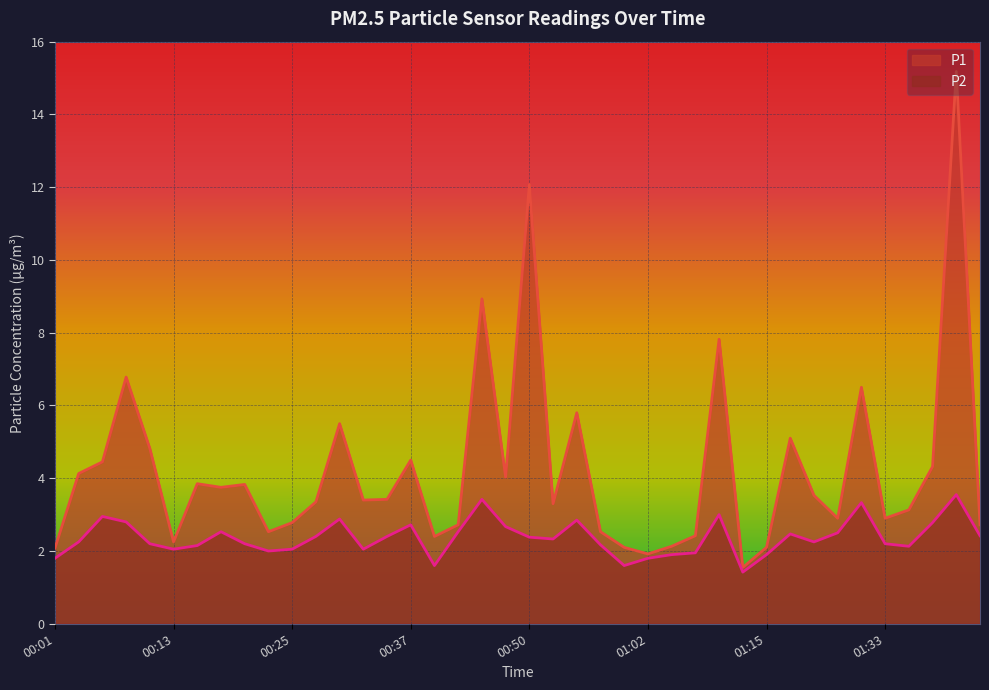

How many lines are shown in the chart?

2